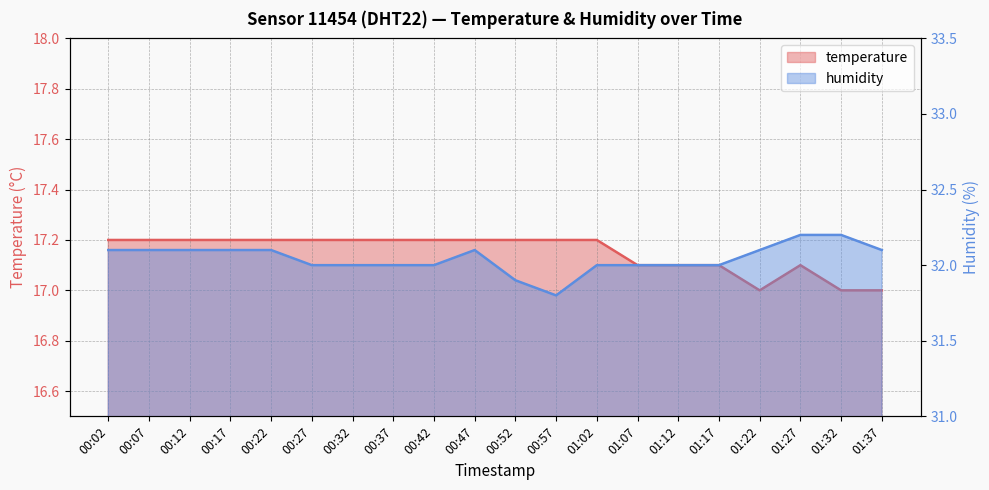

Which has a higher value, 00:47 or 00:37?

00:47